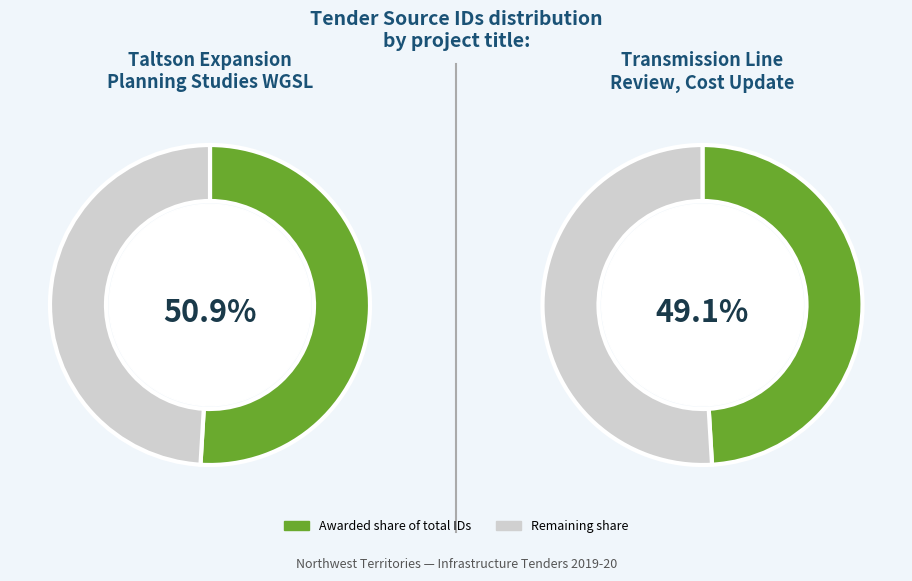

To the nearest percent, what is the difference between the largest and smallest slice percentages?

2%